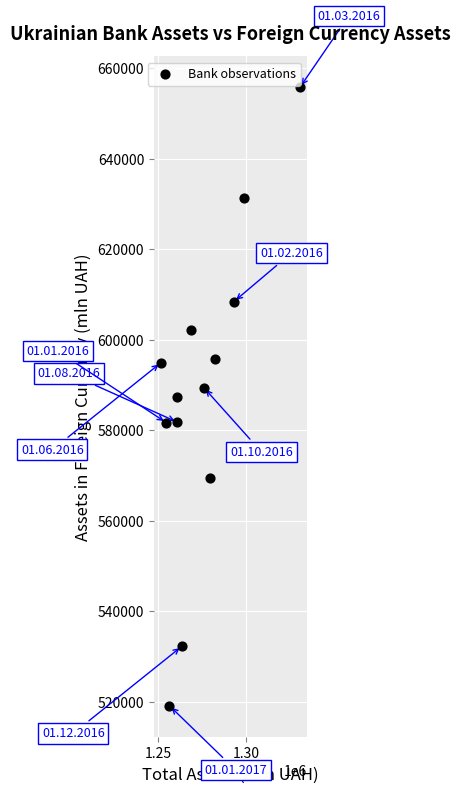

What is the range of Y values (max minus min)?

136754